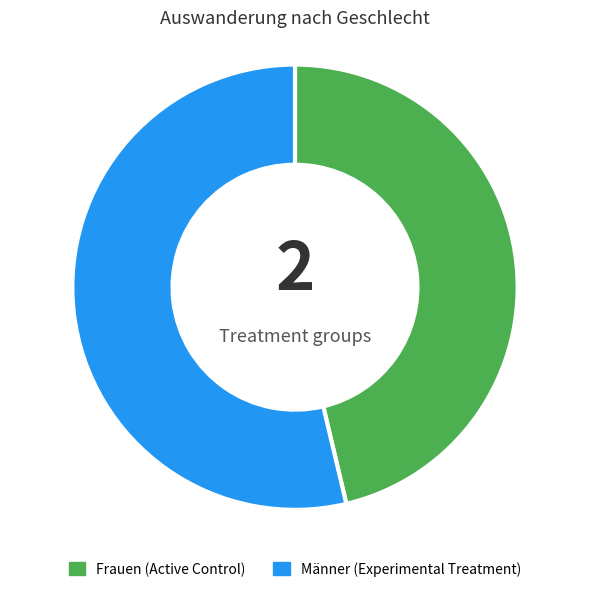

Is it true that Frauen is 46% of the pie?

True